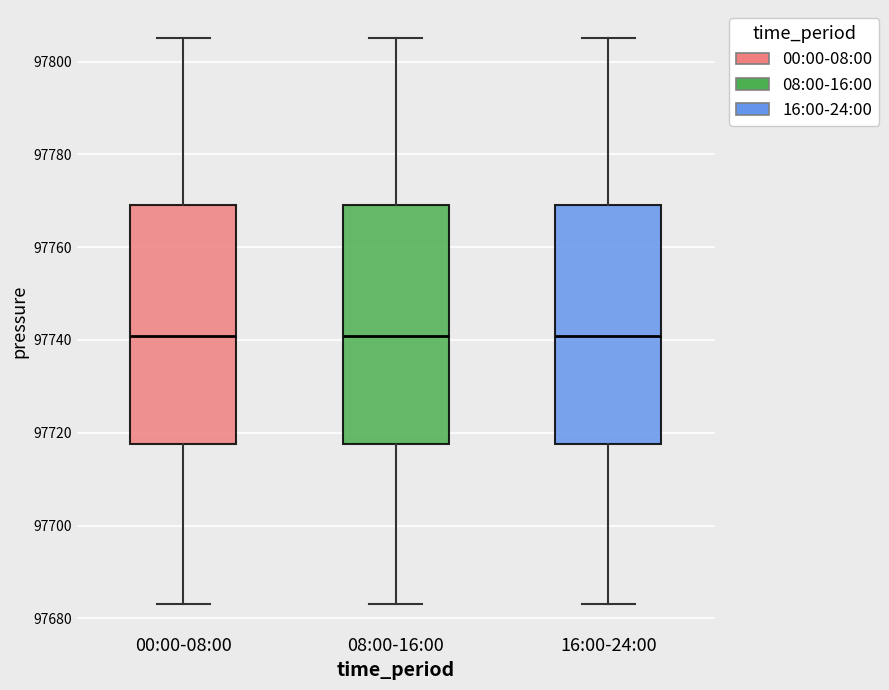

Reading left to right, read every box against the y-axis: the position of its median line, the range the box covers, and the ends of its whiskers. The values are not printed on the chart, so give them approximately, as read against the axis.

00:00-08:00: median 97740, box 97718 to 97770, whiskers 97684 to 97806
08:00-16:00: median 97740, box 97718 to 97770, whiskers 97684 to 97806
16:00-24:00: median 97740, box 97718 to 97770, whiskers 97684 to 97806